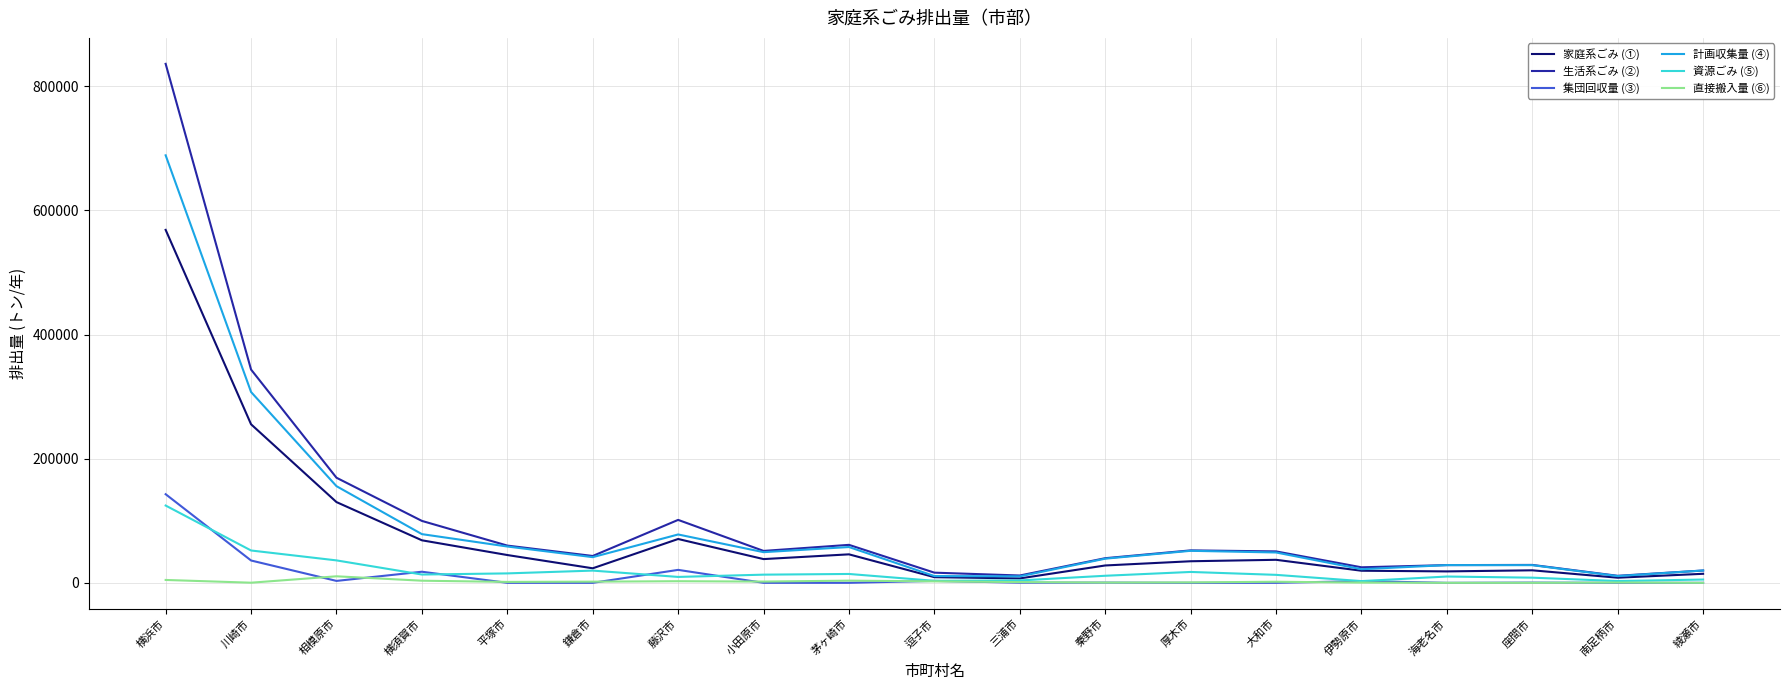

True or false: 計画収集量 (④) has a value of 57679 at 茅ヶ崎市.

True